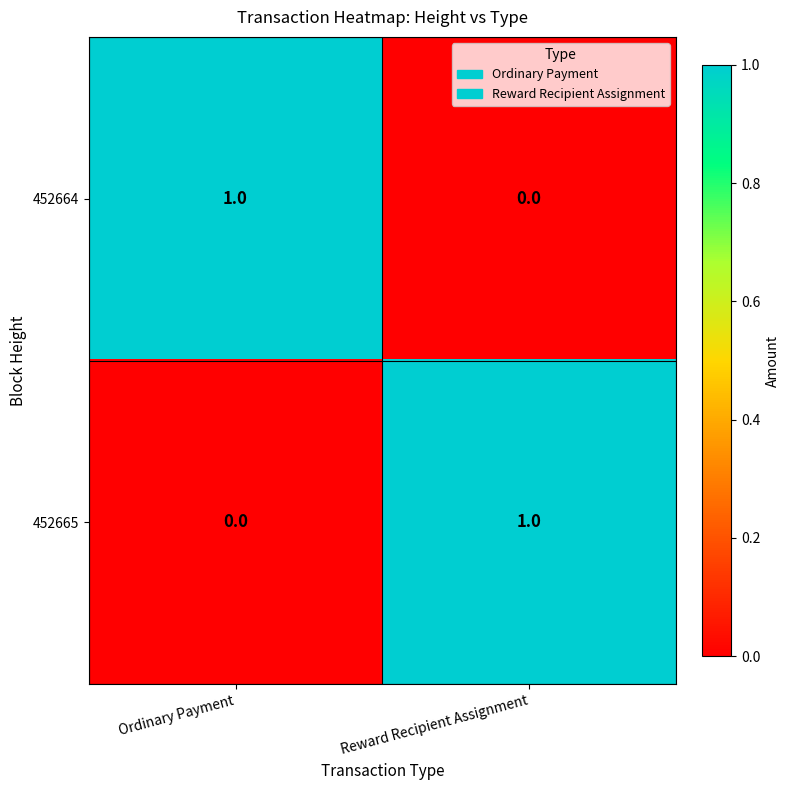

Reading left to right, what are all the values shown in this chart?

452664: 1	0
452665: 0	1